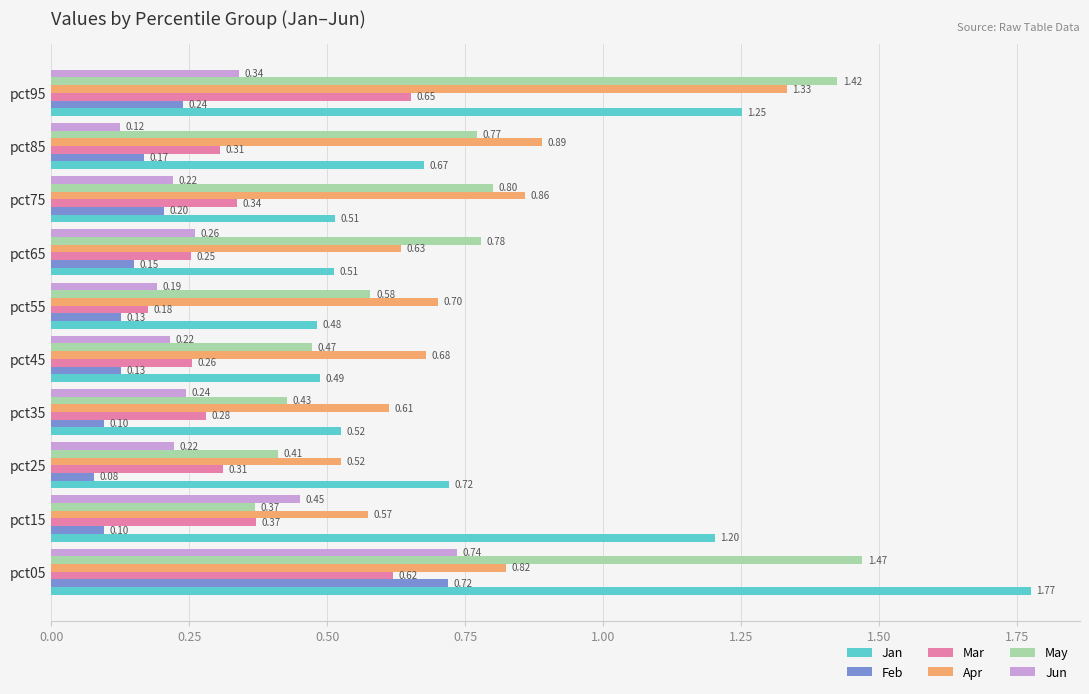

What are all the series names shown in the legend?

Jan, Feb, Mar, Apr, May, Jun